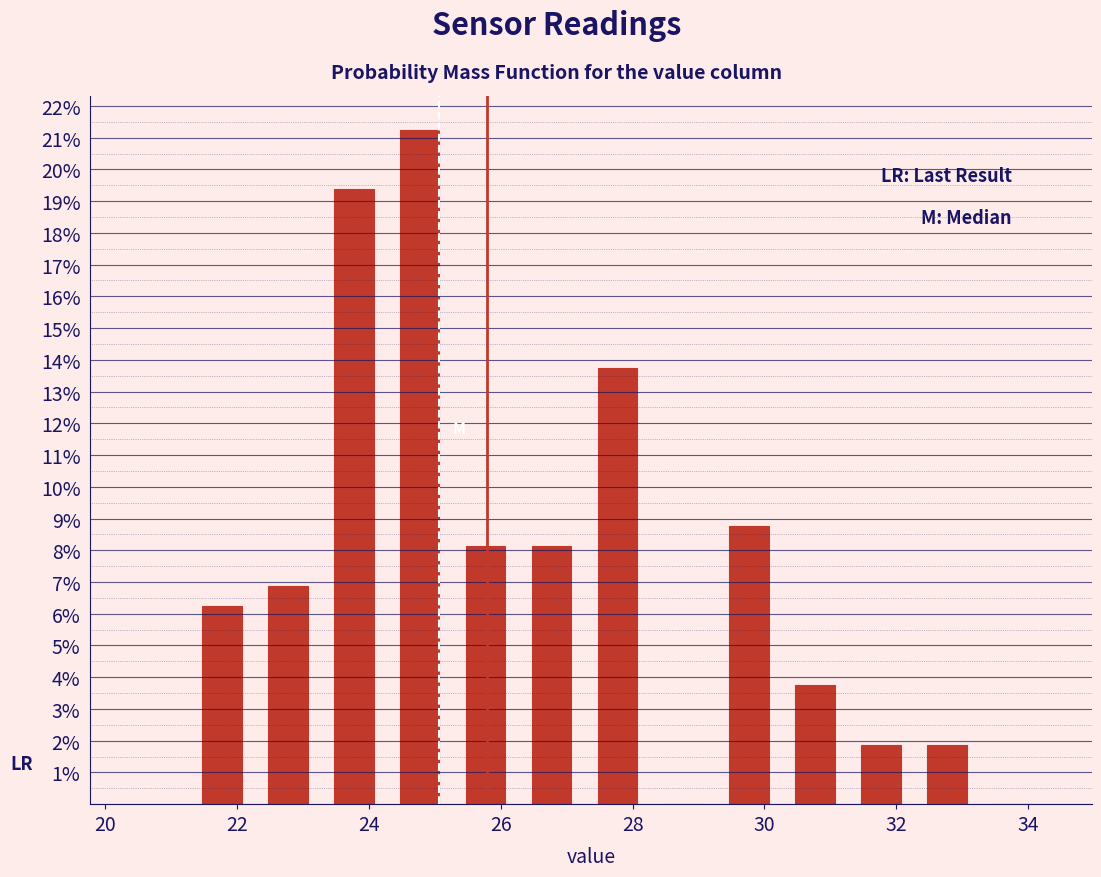

Reading left to right, transcribe this chart: for each bar, give the range it covers on the x-axis and its height. Neither the bar edges nor the heights are printed on the chart, so give them approximately, as read against the axes.

21.2 to 22.2: 6.3
22.2 to 23.2: 6.9
23.2 to 24.2: 19.4
24.2 to 25.2: 21.3
25.2 to 26.2: 8.1
26.2 to 27.2: 8.1
27.2 to 28.2: 13.8
28.2 to 29.2: 0
29.2 to 30.2: 8.8
30.2 to 31.2: 3.8
31.2 to 32.2: 1.9
32.2 to 33.2: 1.9
33.2 to 34.2: 0